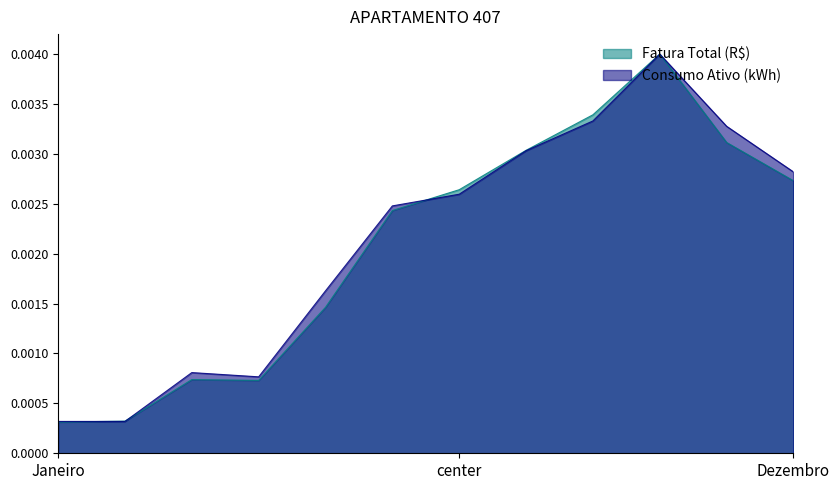

In Fatura Total (R$), how many points are lower than both neighbors (excluding endpoints)?

1